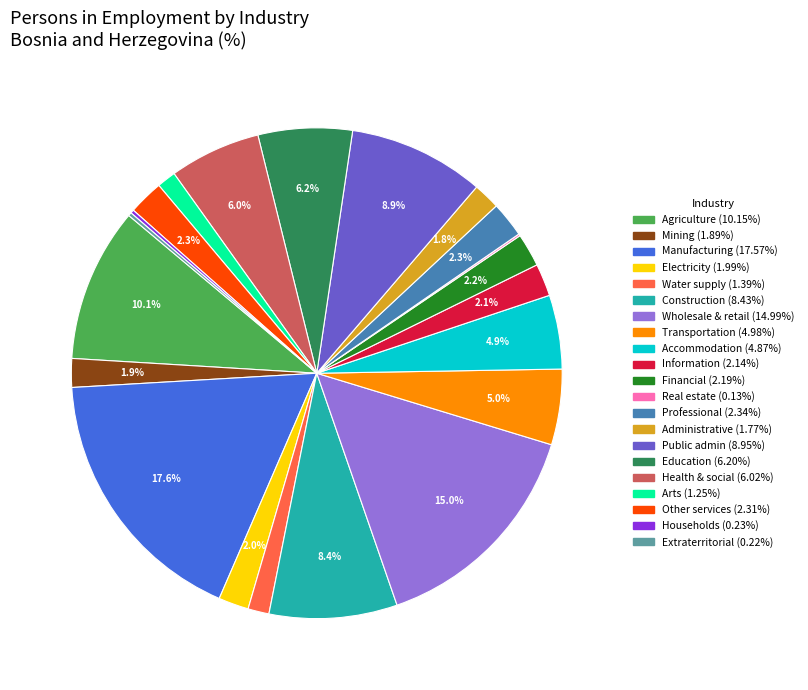

Is there a majority slice in this chart?

No